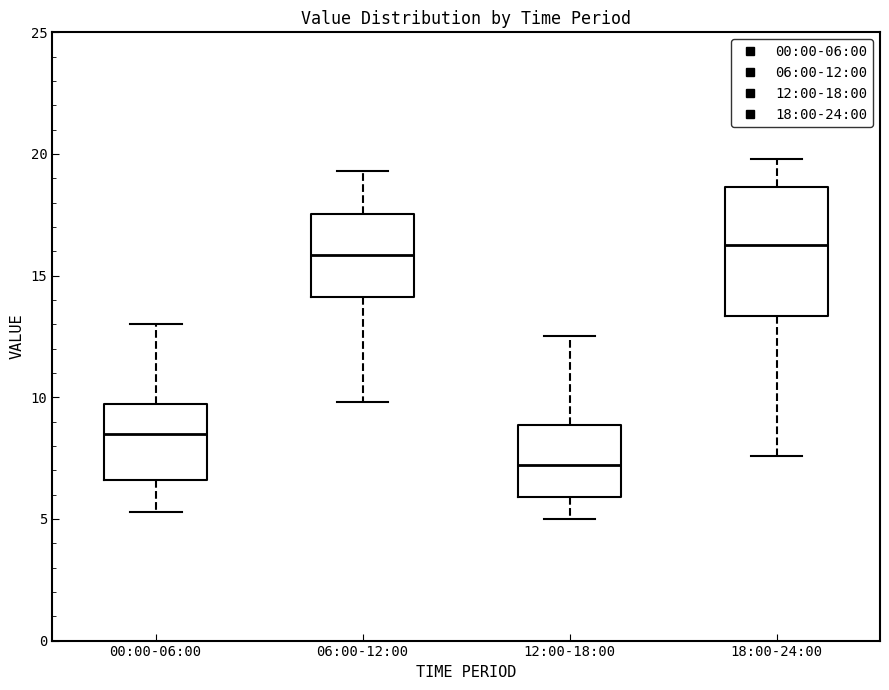

Where is the upper edge of the box for 18:00-24:00 on the y-axis? The values are not printed on the chart, so give them approximately, as read against the axis.

18.5